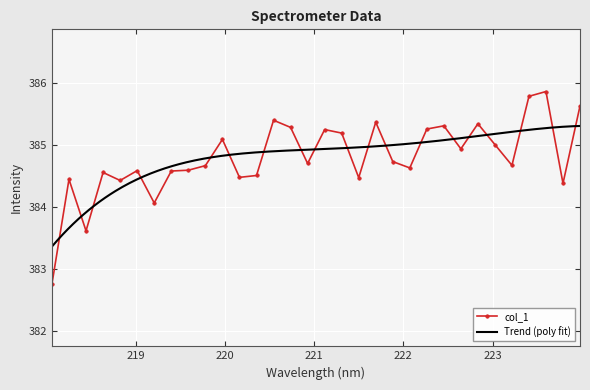

Count the number of categories in the chart.

32